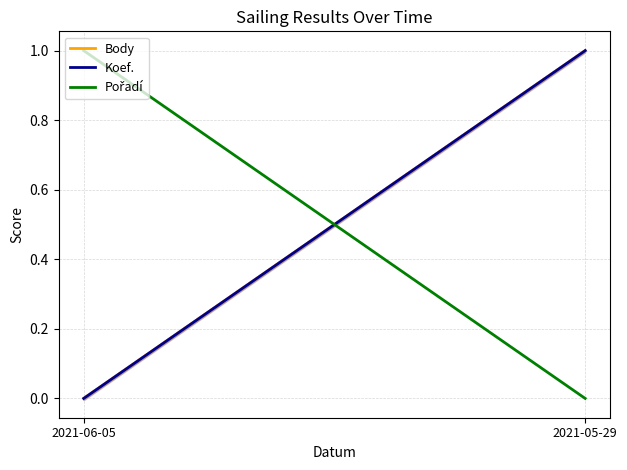

Between 2021-06-05 and 2021-05-29, which series saw the biggest shift?

Body